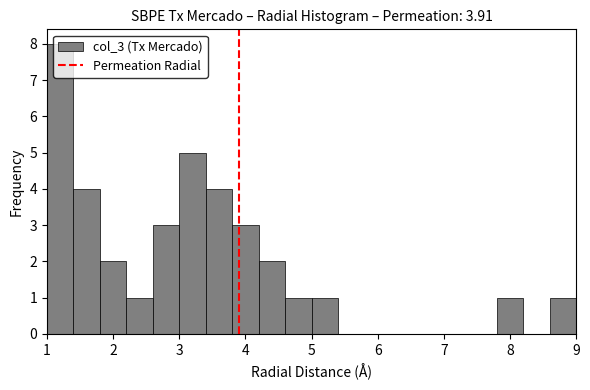

How tall is the bar that spans 7.8 to 8.2 on the x-axis? The values are not printed on the chart, so give them approximately, as read against the axis.

1